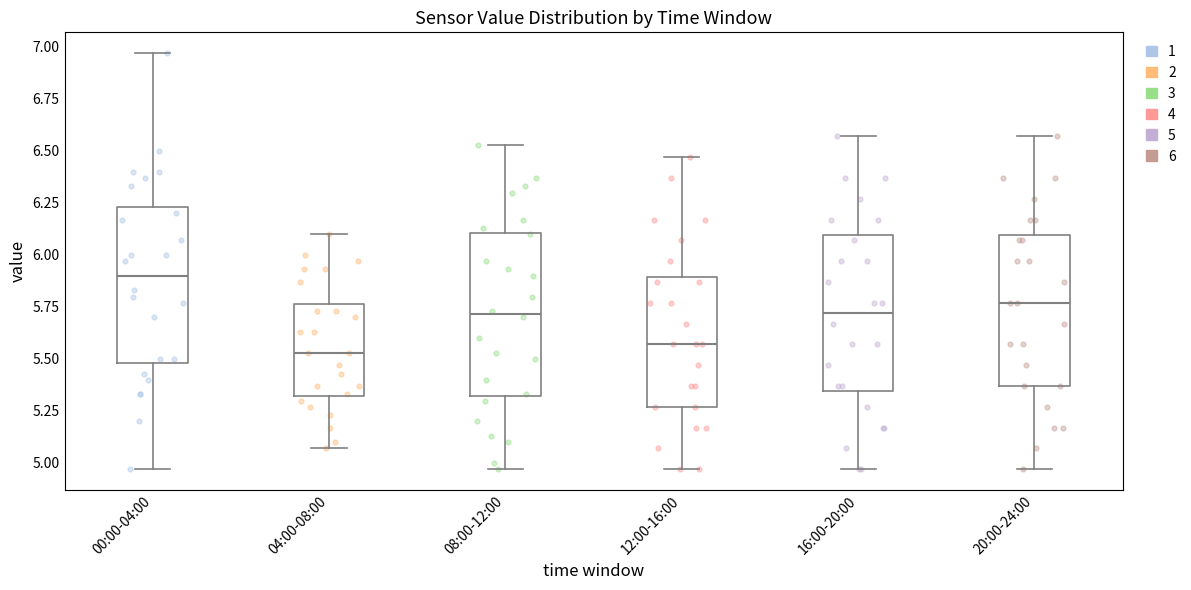

Which box has the highest median line?

00:00-04:00